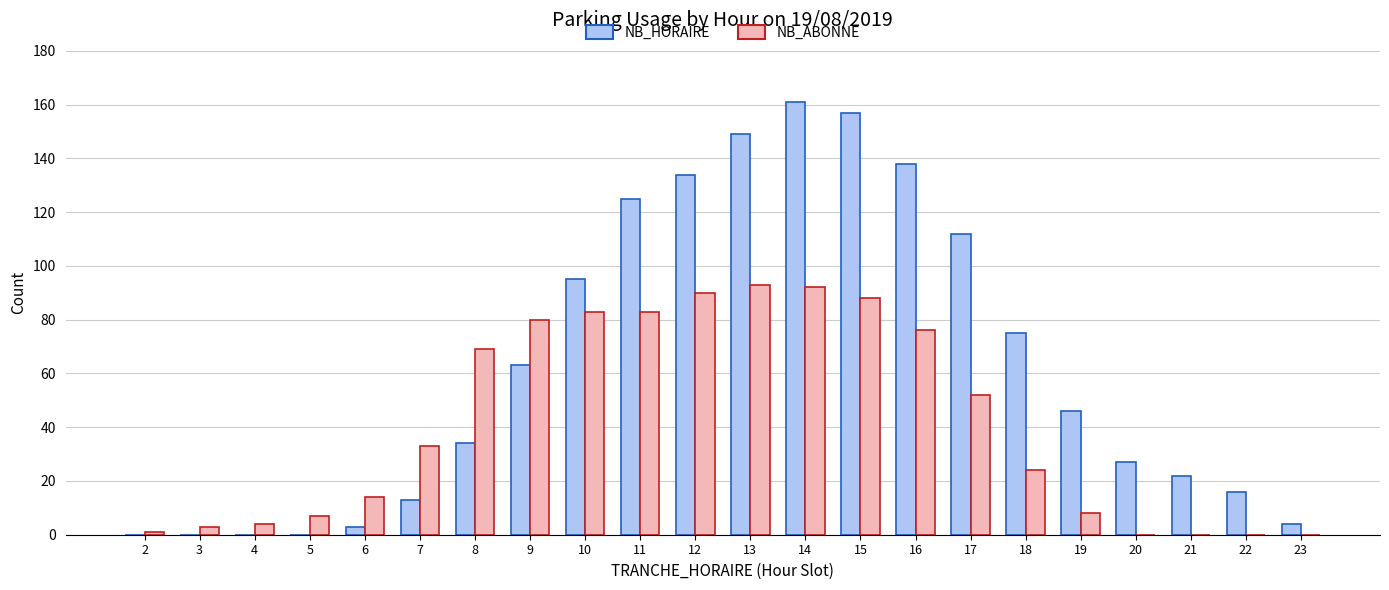

Where is NB_HORAIRE nearest to the value 80?

18